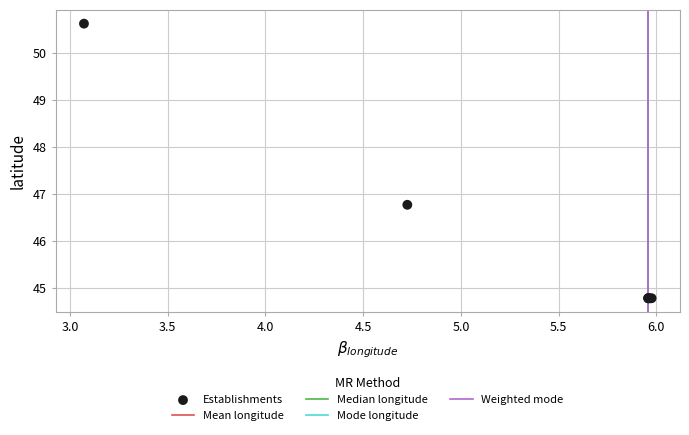

What Y value in the scatter plot is closest to 47?

46.8